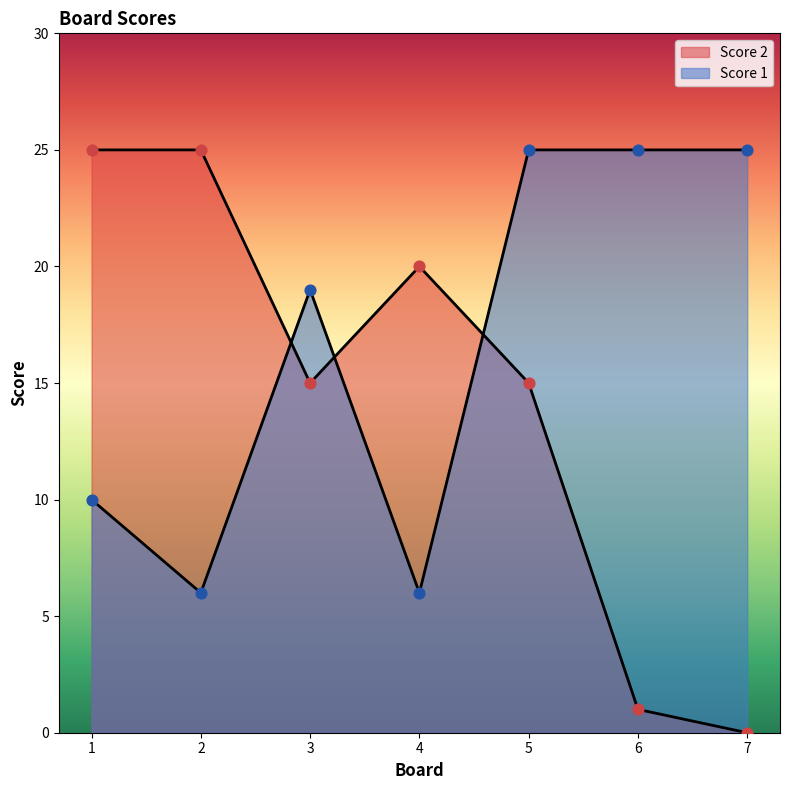

At which category is the sum across all series the highest?

5